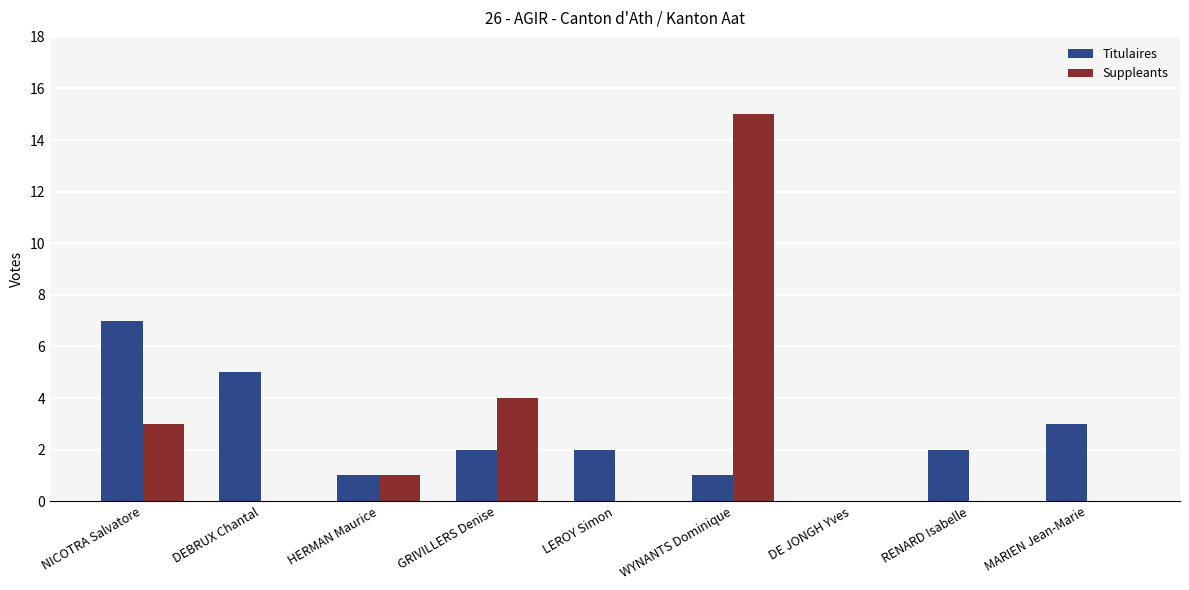

Which series changed the most between NICOTRA Salvatore and MARIEN Jean-Marie?

Titulaires